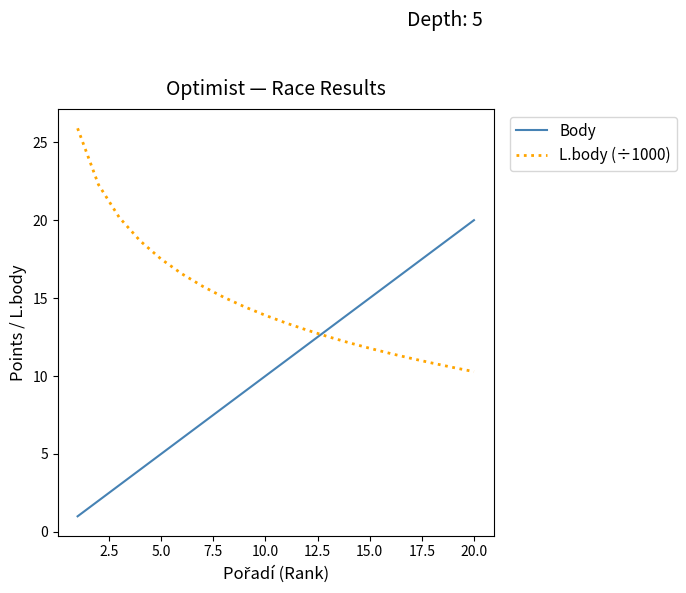

True or false: L.body (÷1000) and Body intersect in this chart.

True